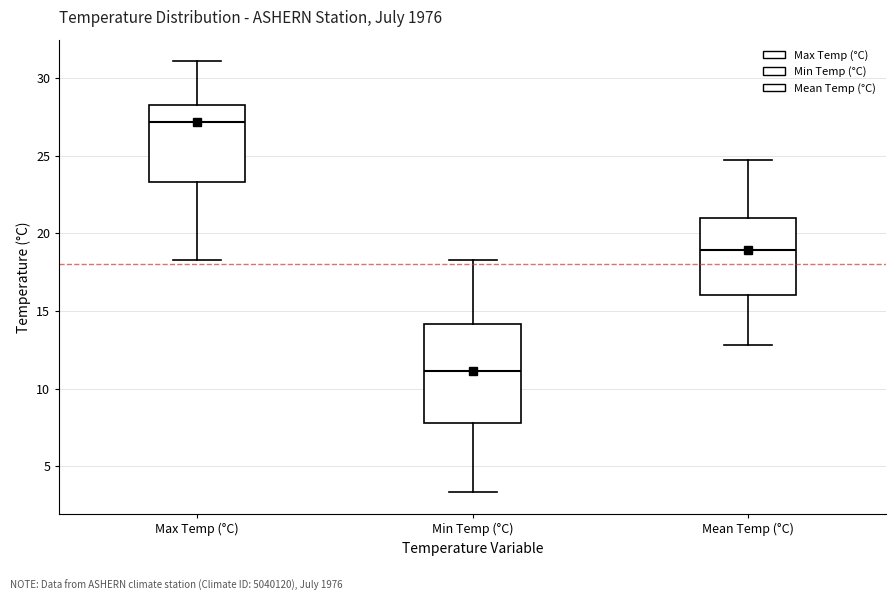

Reading left to right, read every box against the y-axis: the position of its median line, the range the box covers, and the ends of its whiskers. The values are not printed on the chart, so give them approximately, as read against the axis.

Max Temp (°C): median 27.0, box 23.5 to 28.5, whiskers 18.5 to 31.0
Min Temp (°C): median 11.0, box 8.0 to 14.0, whiskers 3.5 to 18.5
Mean Temp (°C): median 19.0, box 16.0 to 21.0, whiskers 13.0 to 24.5